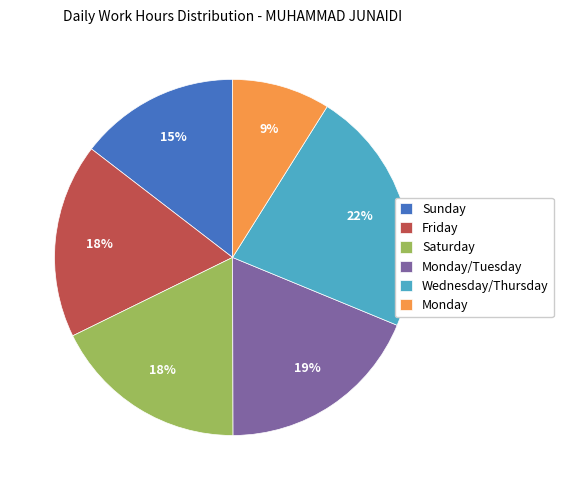

What is the smallest slice in the pie chart?

Monday